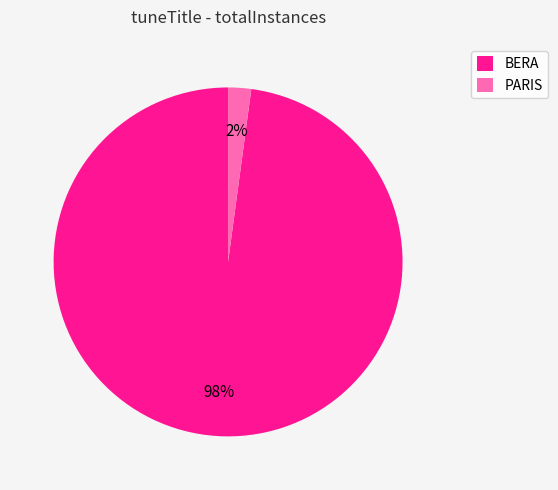

How many segments does this pie chart have?

2